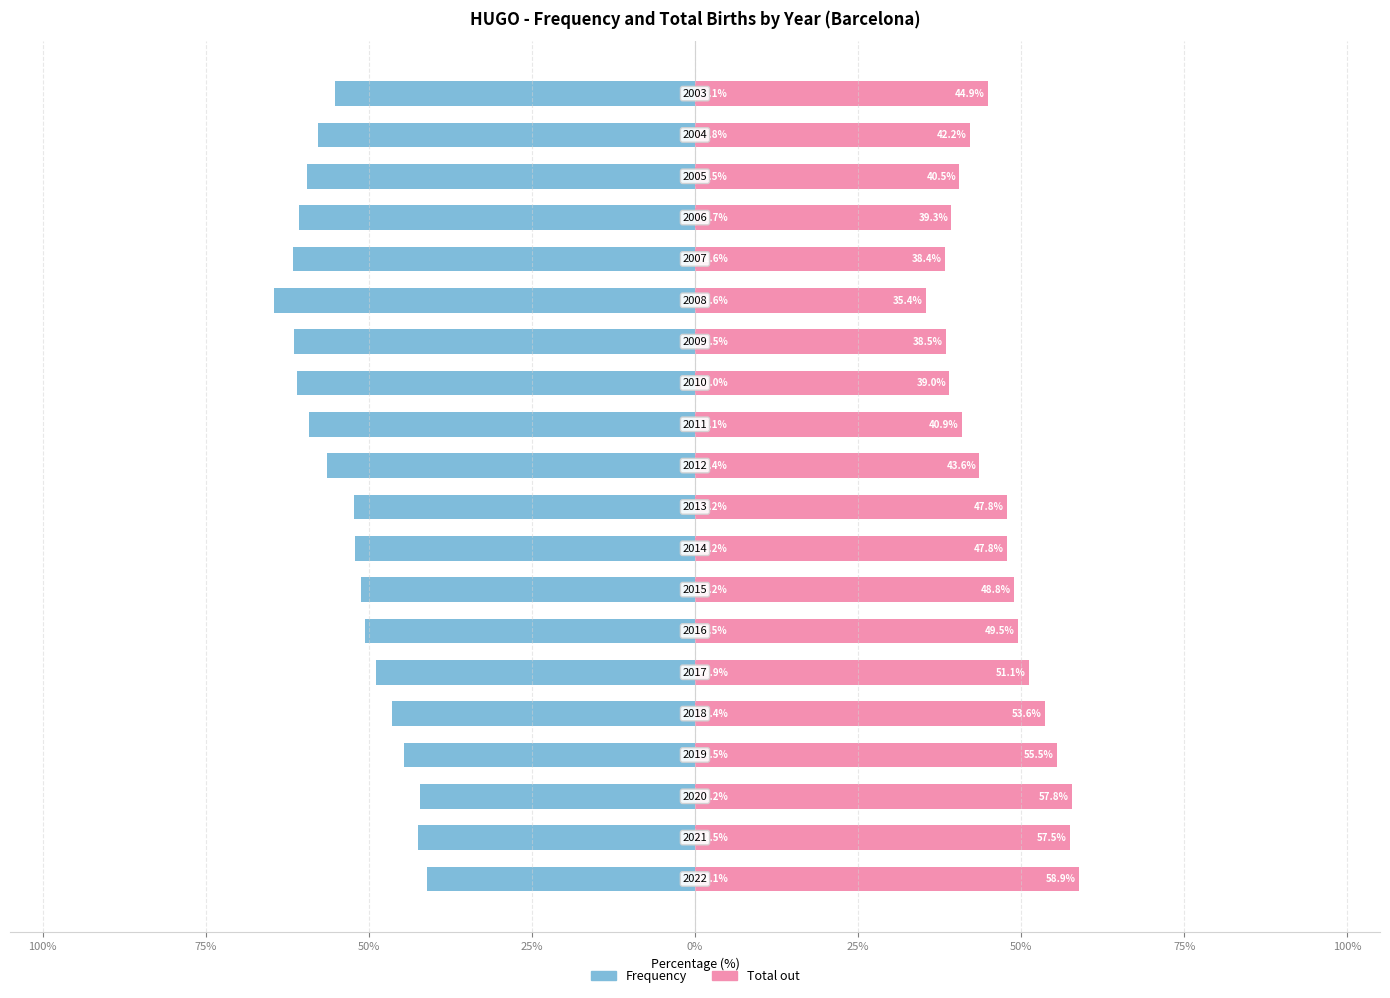

Count the number of categories in the chart.

20